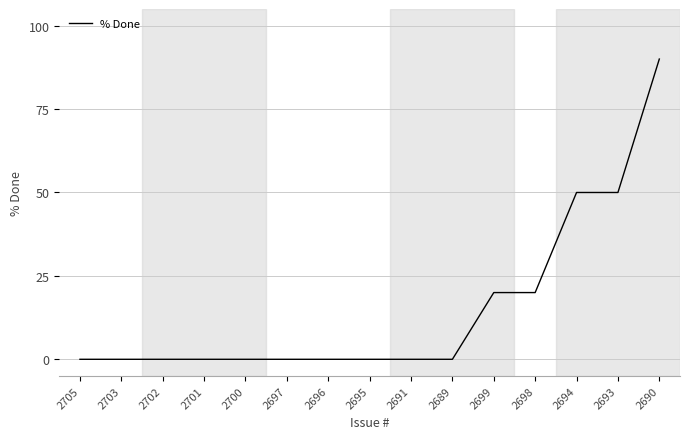

What is the difference between the maximum and minimum values?

90